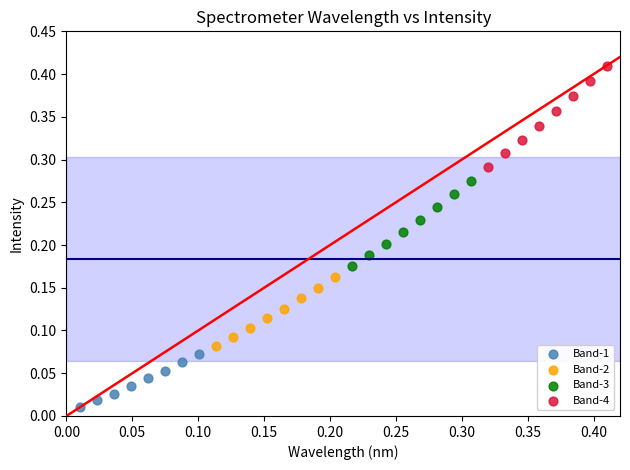

Which series has the largest Y range (max minus min)?

Band-4